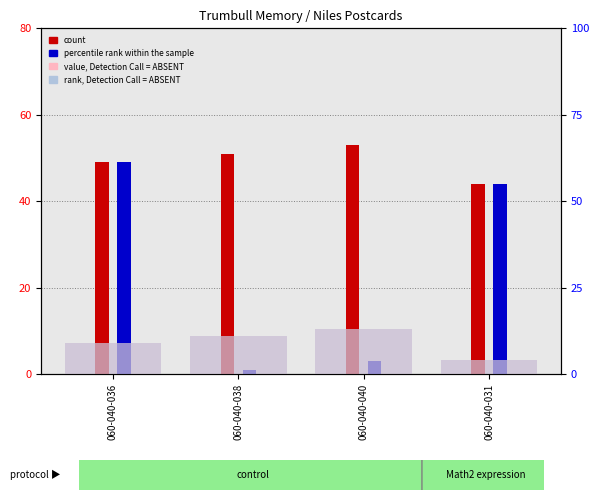

What is the approximate value of value, Detection Call = ABSENT at 060-040-036?

9